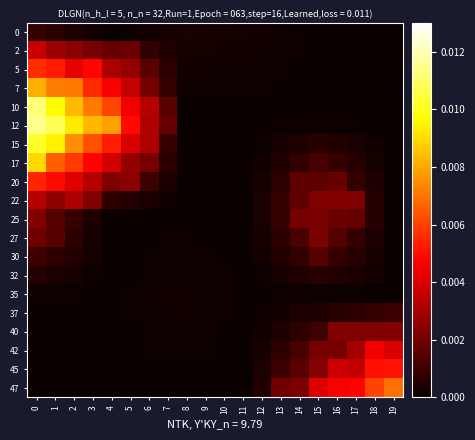

How many categories are shown in the chart?

20